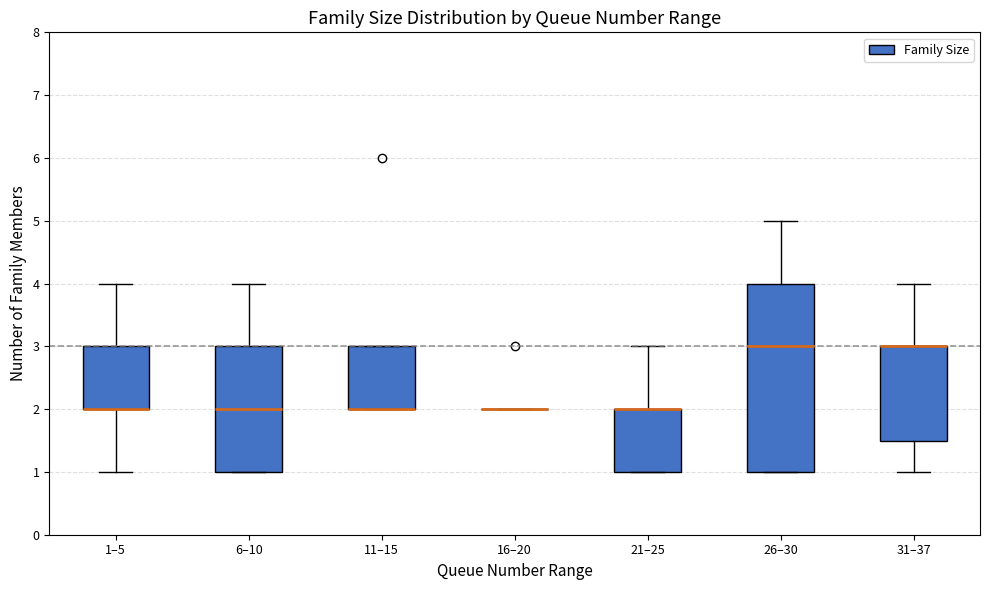

Reading left to right, transcribe this box plot: for each box, give where its median line is, the range the box spans, and where its two whiskers end, as read against the y-axis. The values are not printed on the chart, so give them approximately, as read against the axis.

1–5: median 2.0 (drawn on the box's lower edge), box 2.0 to 3.0, whiskers 1.0 to 4.0
6–10: median 2.0, box 1.0 to 3.0, whiskers 1.0 to 4.0
11–15: median 2.0 (drawn on the box's lower edge), box 2.0 to 3.0, whiskers 2.0 to 3.0
16–20: box collapsed to a line at 2.0, whiskers 2.0 to 2.0
21–25: median 2.0 (drawn on the box's upper edge), box 1.0 to 2.0, whiskers 1.0 to 3.0
26–30: median 3.0, box 1.0 to 4.0, whiskers 1.0 to 5.0
31–37: median 3.0 (drawn on the box's upper edge), box 1.5 to 3.0, whiskers 1.0 to 4.0